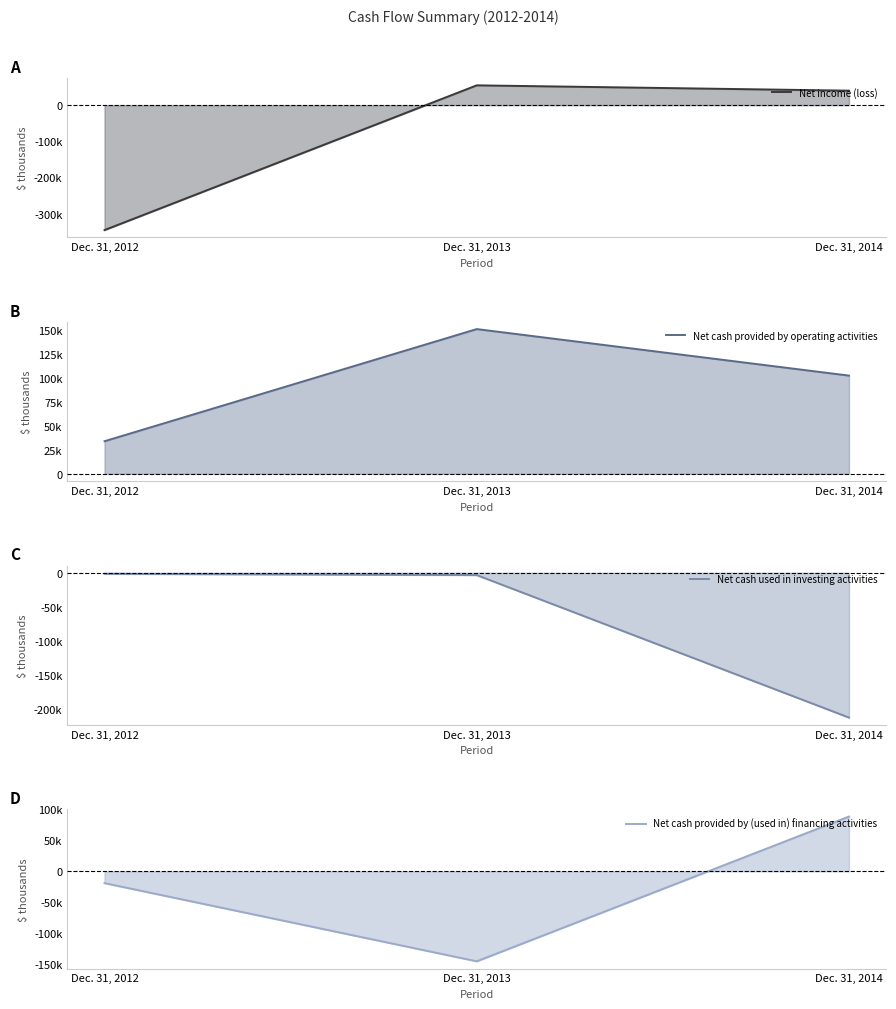

At how many categories does at least one series exceed 144387?

1